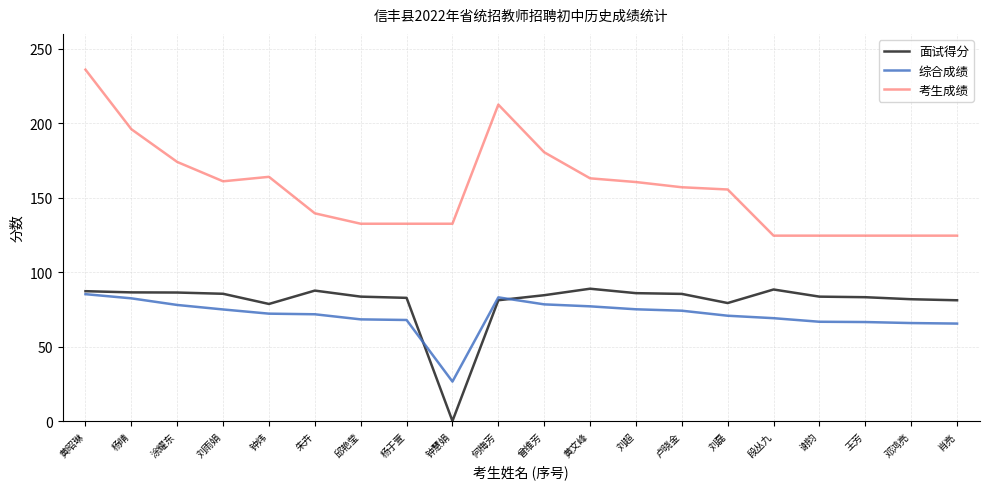

What is the difference between the highest and lowest values at 杨晴?

113.6